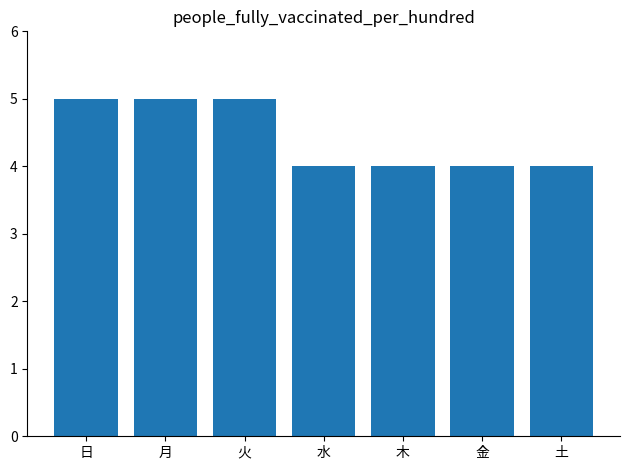

True or false: the data shows 2 at 金.

False